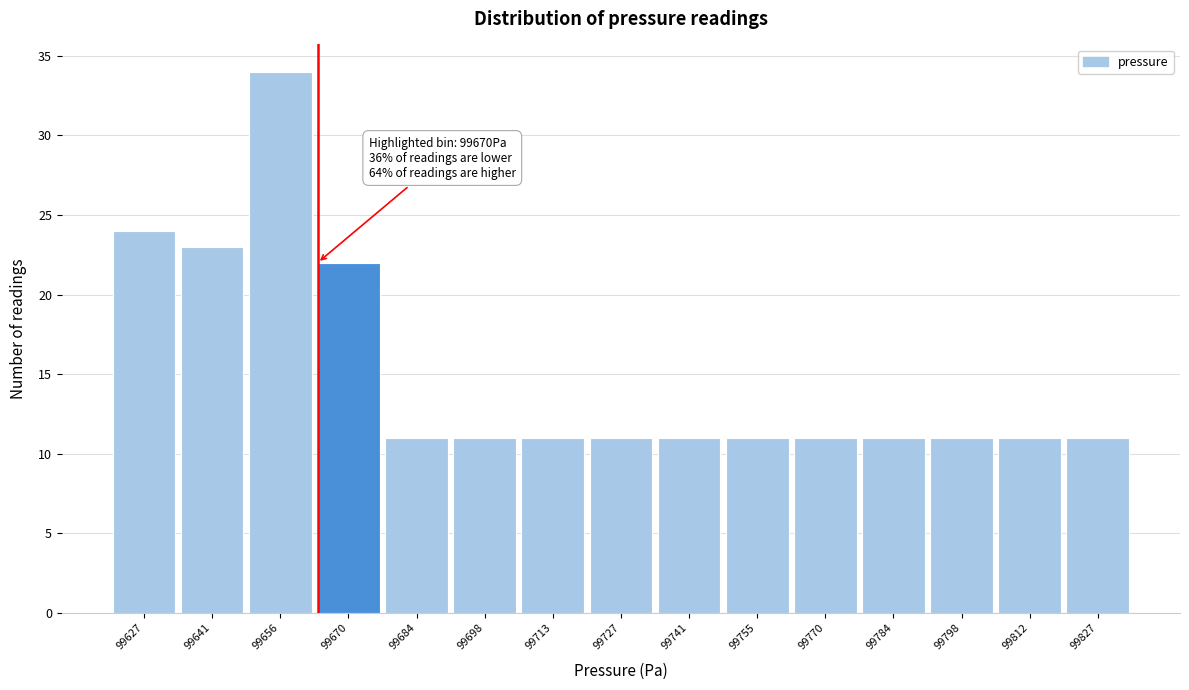

Reading left to right, transcribe all the data shown in this chart.

99627=24	99641=23	99656=34	99670=22	99684=11	99698=11	99713=11	99727=11	99741=11	99755=11	99770=11	99784=11	99798=11	99812=11	99827=11